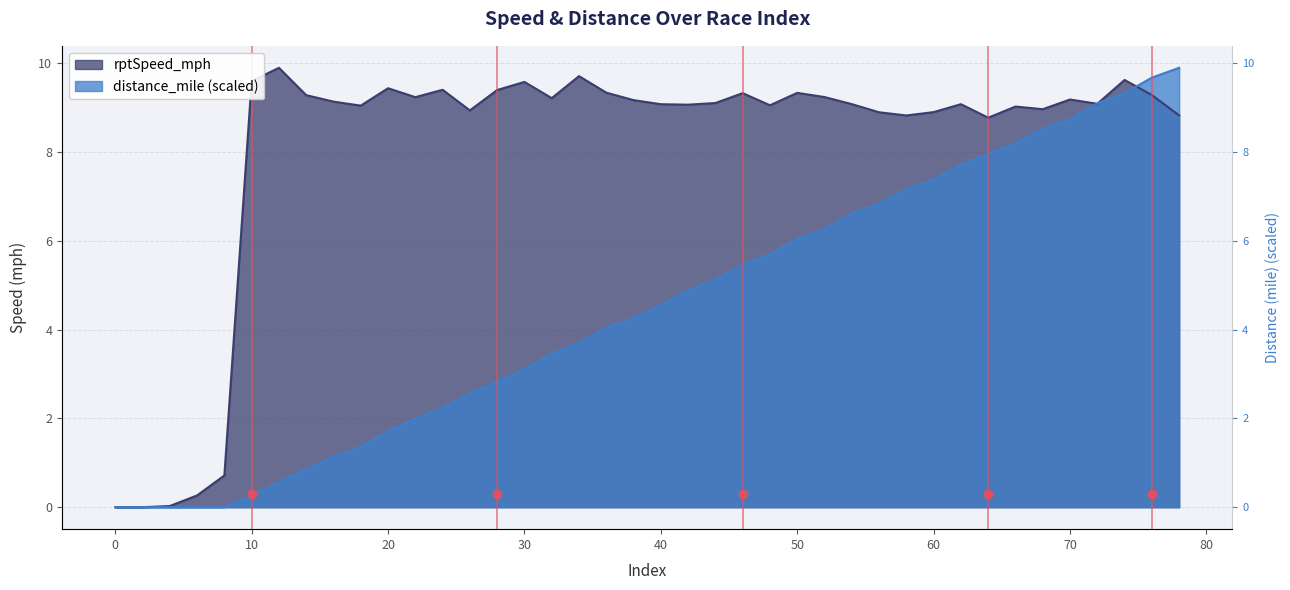

Does the chart display data point markers on the line(s)?

No